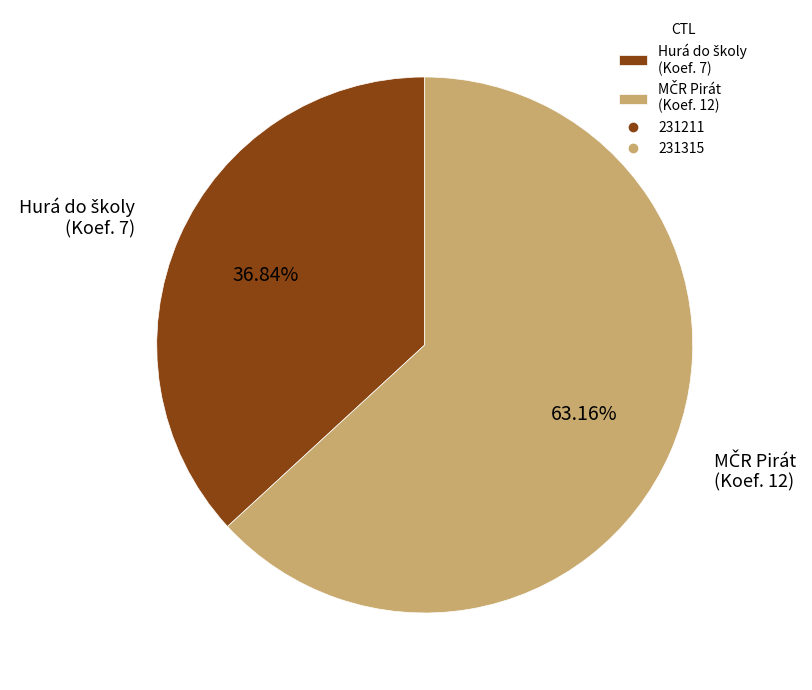

Is there any slice that represents more than half of the pie?

Yes